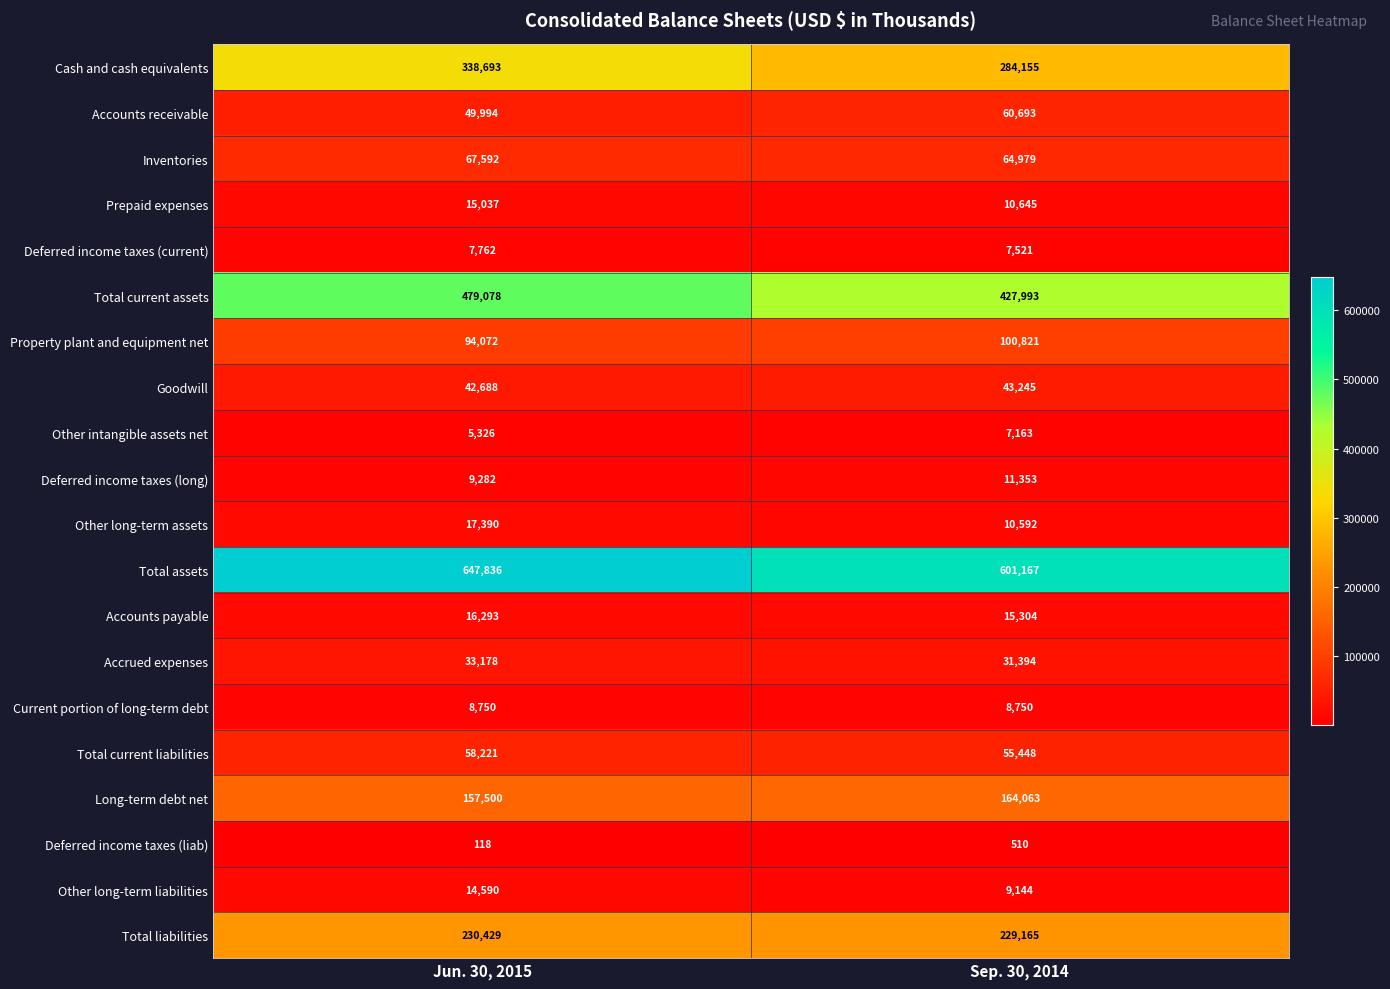

How many series are shown in this chart?

20